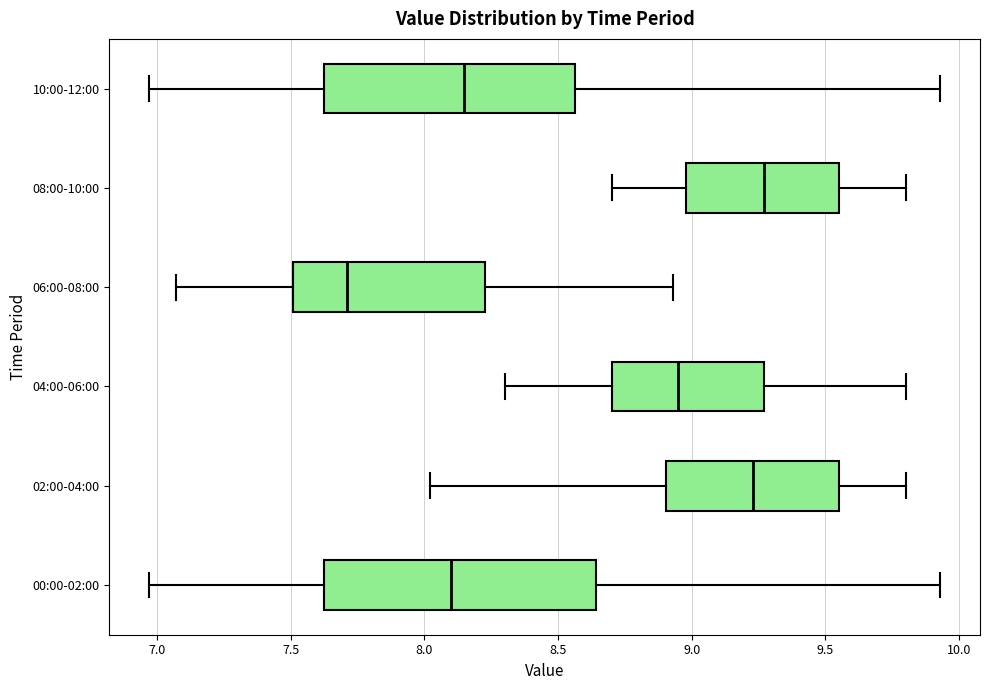

Reading bottom to top, read every box against the x-axis: the position of its median line, the range the box covers, and the ends of its whiskers. The values are not printed on the chart, so give them approximately, as read against the axis.

00:00-02:00: median 8.10, box 7.65 to 8.65, whiskers 6.95 to 9.95
02:00-04:00: median 9.25, box 8.90 to 9.55, whiskers 8.00 to 9.80
04:00-06:00: median 8.95, box 8.70 to 9.25, whiskers 8.30 to 9.80
06:00-08:00: median 7.70, box 7.50 to 8.25, whiskers 7.05 to 8.95
08:00-10:00: median 9.25, box 9.00 to 9.55, whiskers 8.70 to 9.80
10:00-12:00: median 8.15, box 7.65 to 8.55, whiskers 6.95 to 9.95